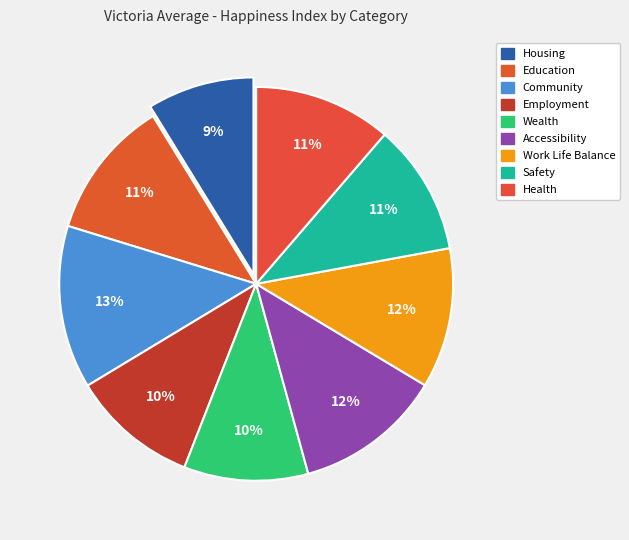

To the nearest percent, what portion does Safety represent?

11%